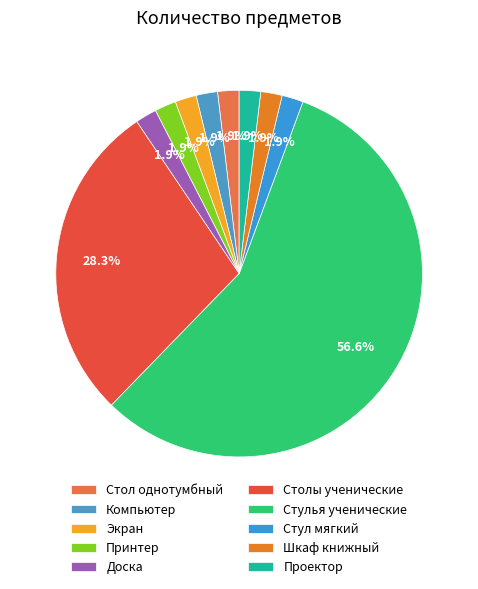

How many slices are in this pie chart?

10